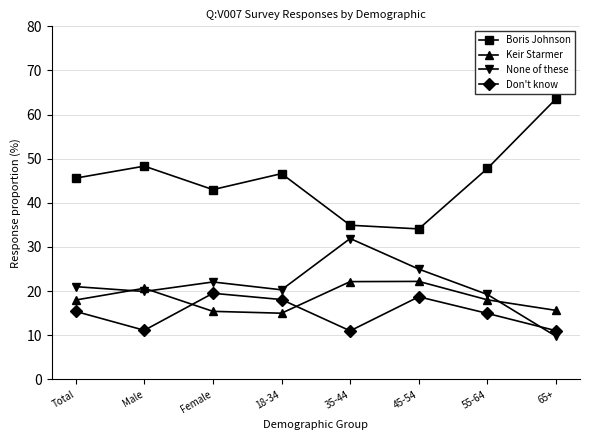

How many lines are shown in the chart?

4